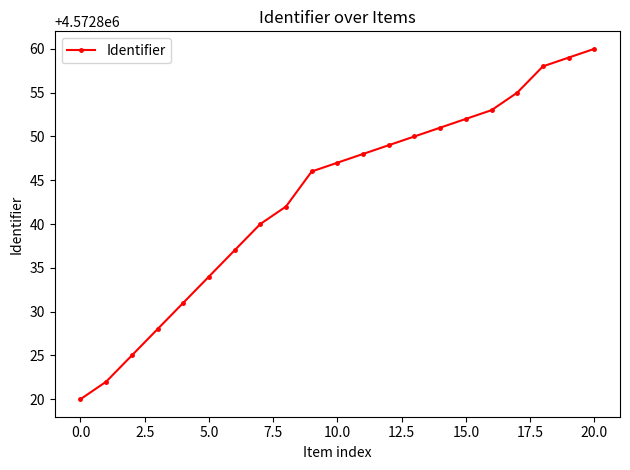

True or false: the data has more than 2 interior local peaks.

False